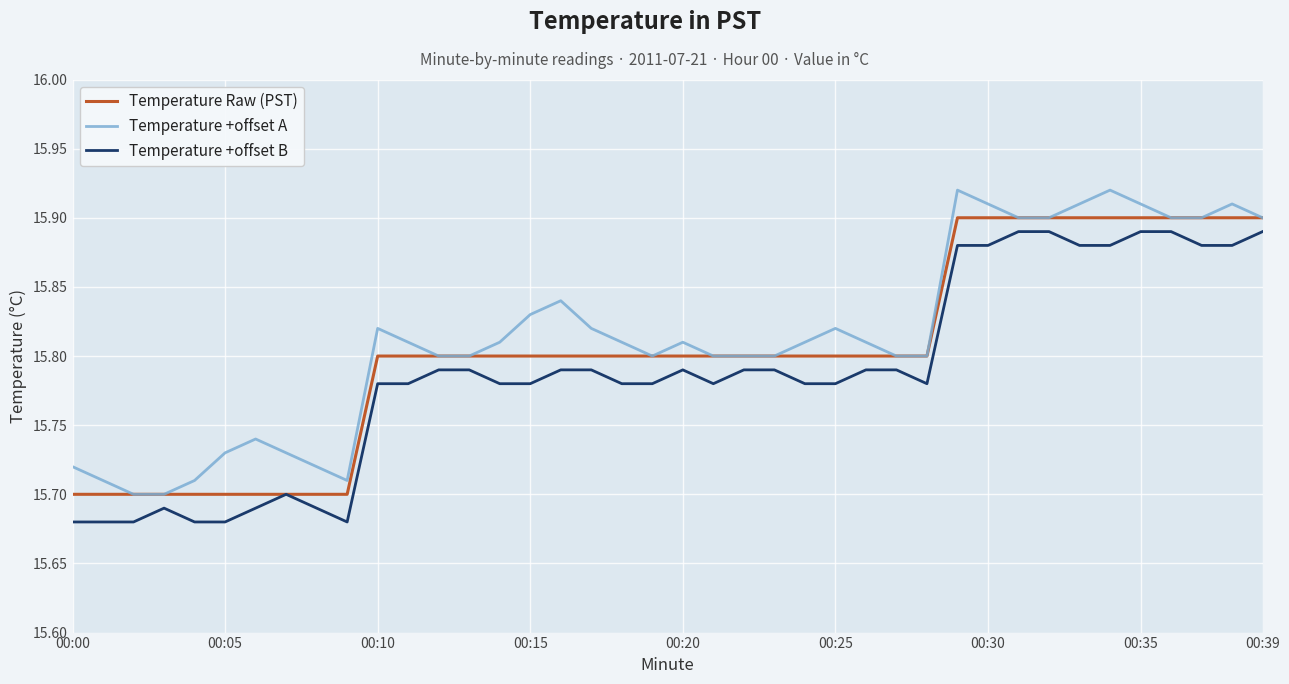

Which series has the largest range (max minus min)?

Temperature +offset A